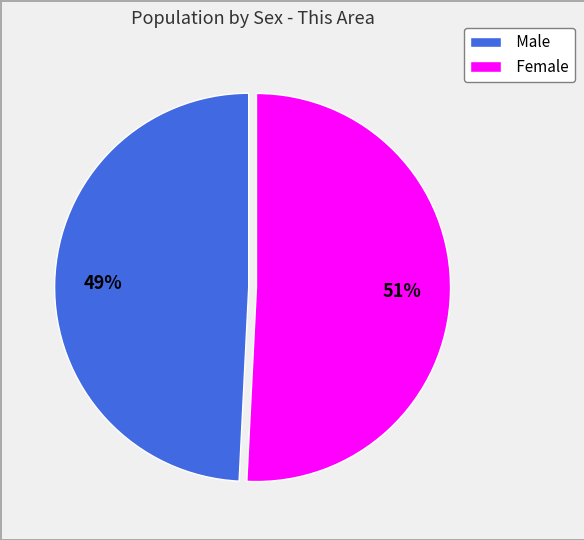

Between Female and Male, which is larger?

Female